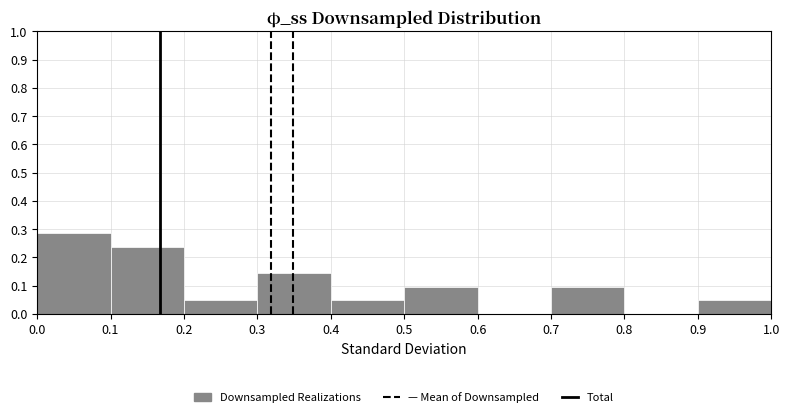

Reading left to right, transcribe this chart: for each bar, give the range it covers on the x-axis and its height. The values are not printed on the chart, so give them approximately, as read against the axis.

0.0 to 0.1: 0.29
0.1 to 0.2: 0.24
0.2 to 0.3: 0.05
0.3 to 0.4: 0.14
0.4 to 0.5: 0.05
0.5 to 0.6: 0.10
0.6 to 0.7: 0
0.7 to 0.8: 0.10
0.8 to 0.9: 0
0.9 to 1.0: 0.05